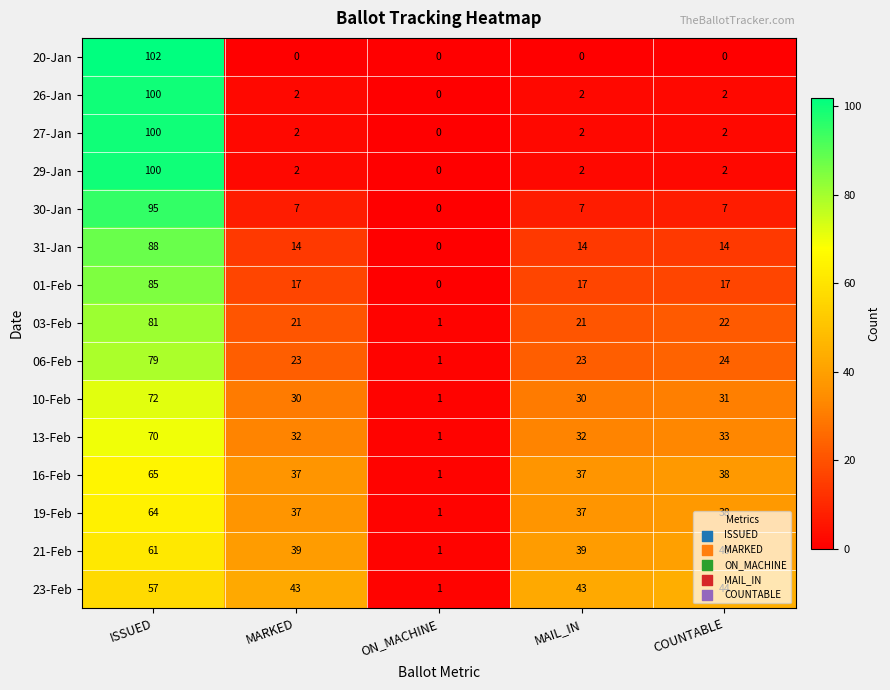

What is the total value across all series at ON_MACHINE?

8